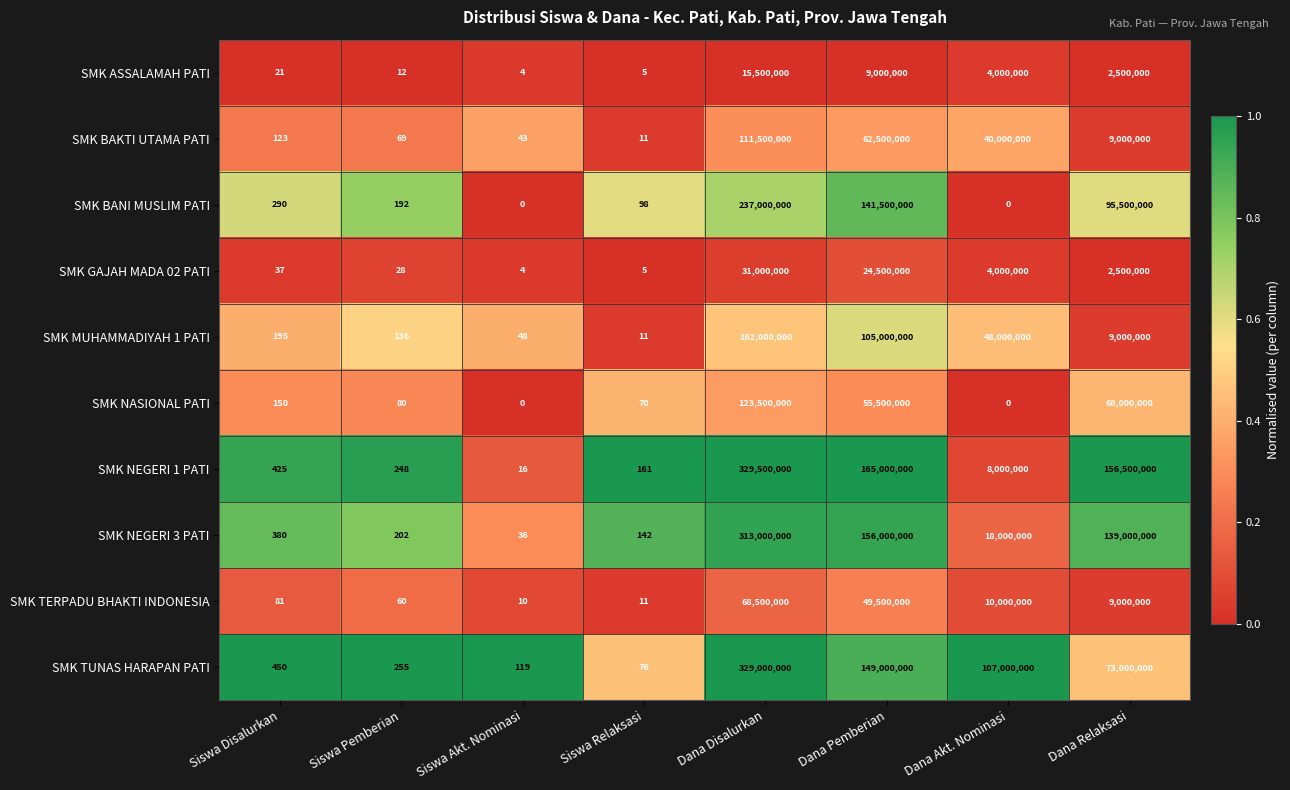

At which label does SMK TERPADU BHAKTI INDONESIA first exceed 9000000?

Dana Disalurkan